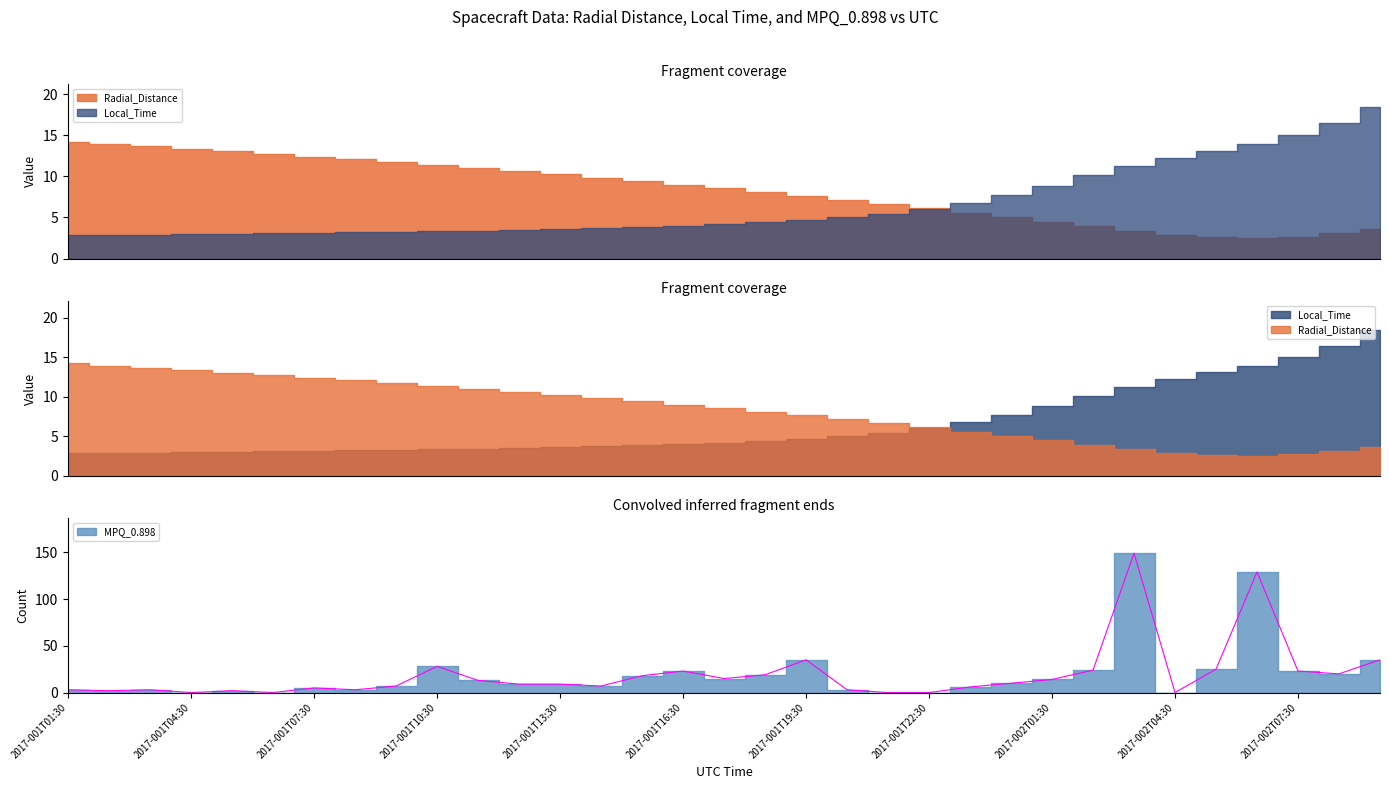

Which series has the widest spread of values?

MPQ_0.898